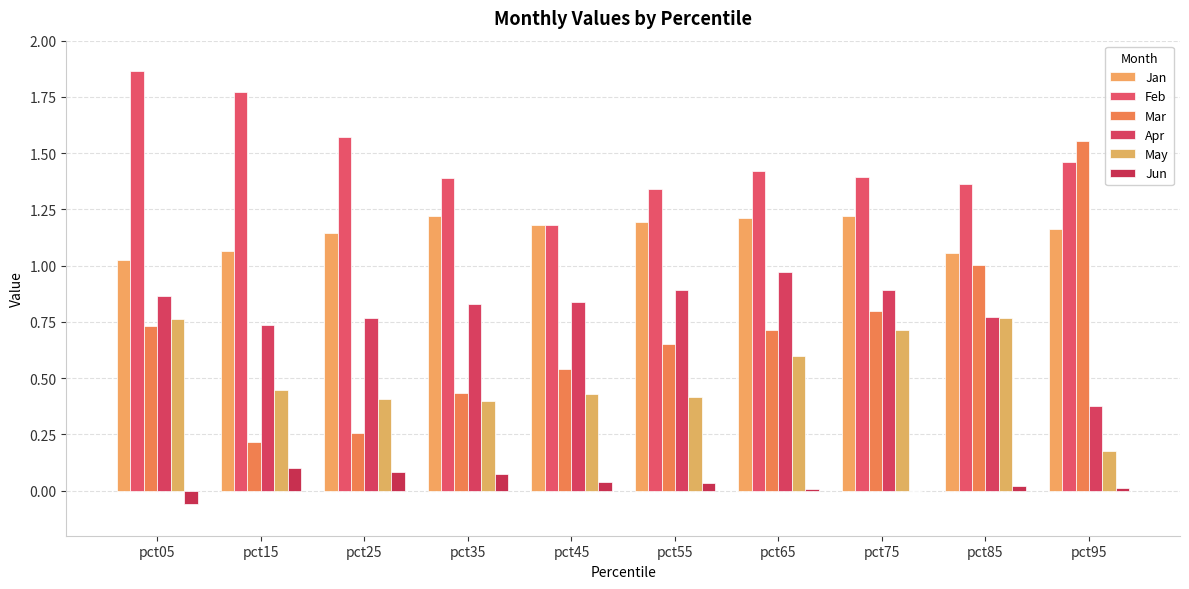

What is the lowest value of the May series?

0.2